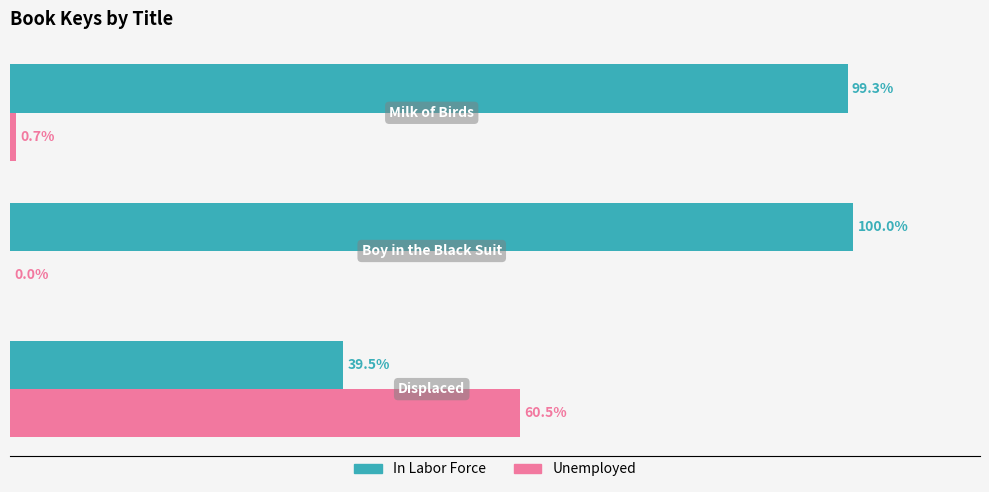

Which series has the largest total across all categories?

In Labor Force